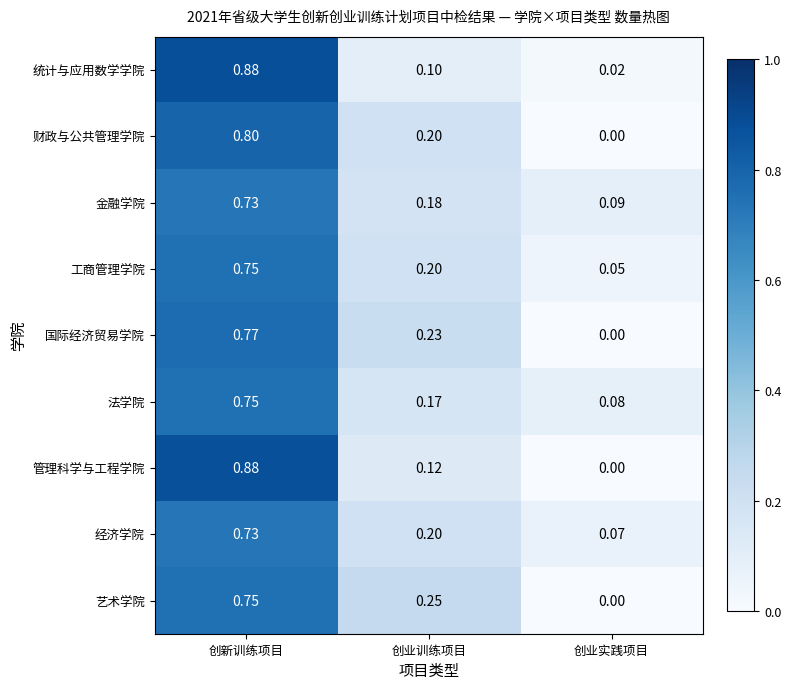

Which label corresponds to the largest value in the chart?

创新训练项目